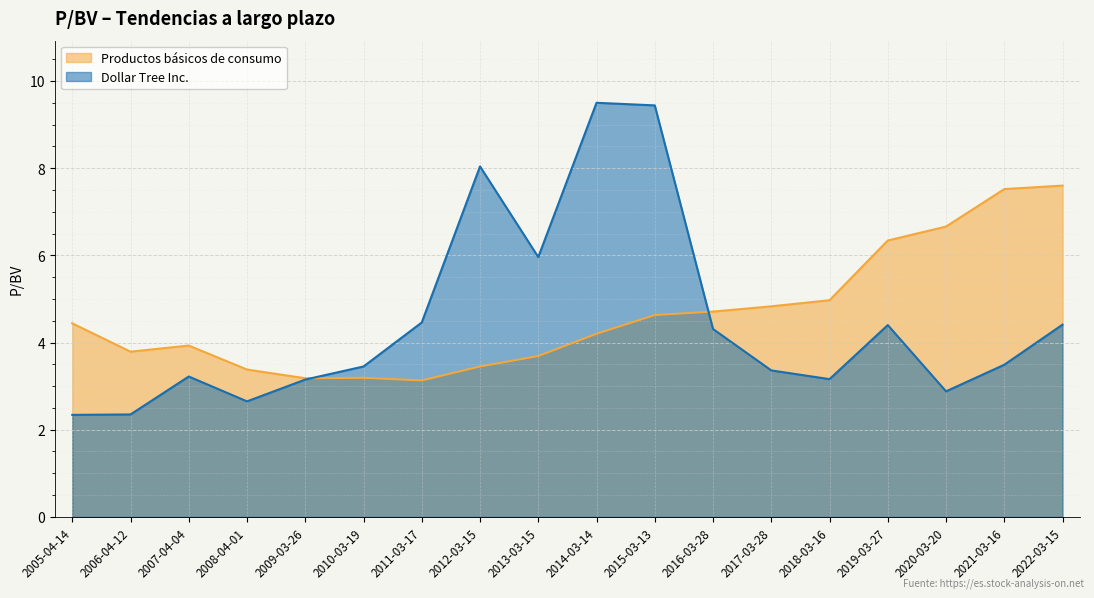

True or false: Productos básicos de consumo has a value of 6.8 at 2007-04-04.

False